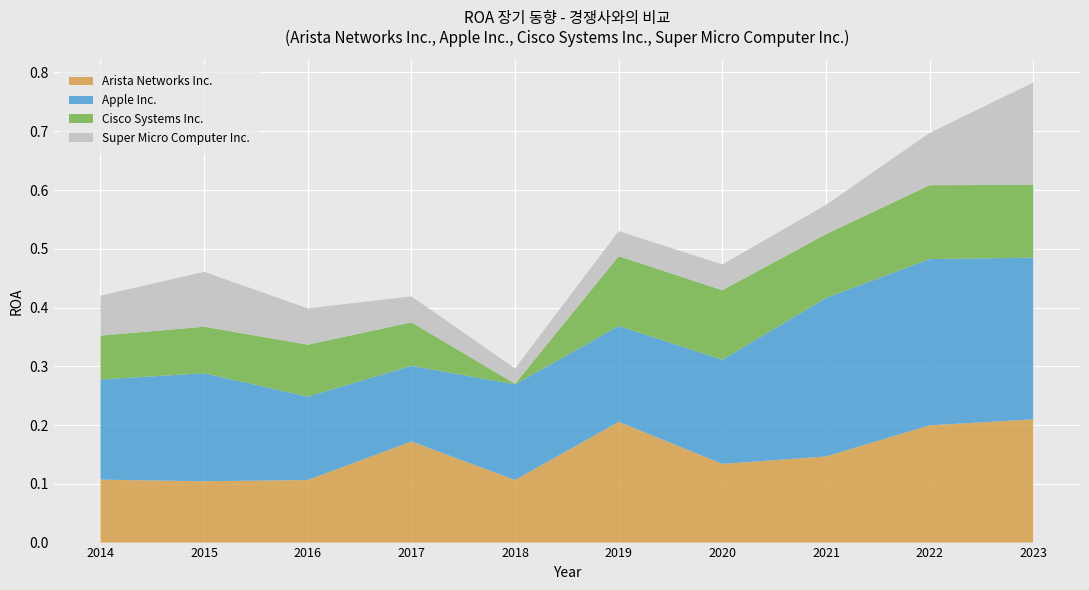

Reading right to left, transcribe all the data shown in this chart.

Arista Networks Inc.: 2023-12-31=0.2	2022-12-31=0.2	2021-12-31=0.1	2020-12-31=0.1	2019-12-31=0.2	2018-12-31=0.1	2017-12-31=0.2	2016-12-31=0.1	2015-12-31=0.1	2014-12-31=0.1
Apple Inc.: 2023-12-31=0.3	2022-12-31=0.3	2021-12-31=0.3	2020-12-31=0.2	2019-12-31=0.2	2018-12-31=0.2	2017-12-31=0.1	2016-12-31=0.1	2015-12-31=0.2	2014-12-31=0.2
Cisco Systems Inc.: 2023-12-31=0.1	2022-12-31=0.1	2021-12-31=0.1	2020-12-31=0.1	2019-12-31=0.1	2018-12-31=0.0	2017-12-31=0.1	2016-12-31=0.1	2015-12-31=0.1	2014-12-31=0.1
Super Micro Computer Inc.: 2023-12-31=0.2	2022-12-31=0.1	2021-12-31=0.0	2020-12-31=0.0	2019-12-31=0.0	2018-12-31=0.0	2017-12-31=0.0	2016-12-31=0.1	2015-12-31=0.1	2014-12-31=0.1